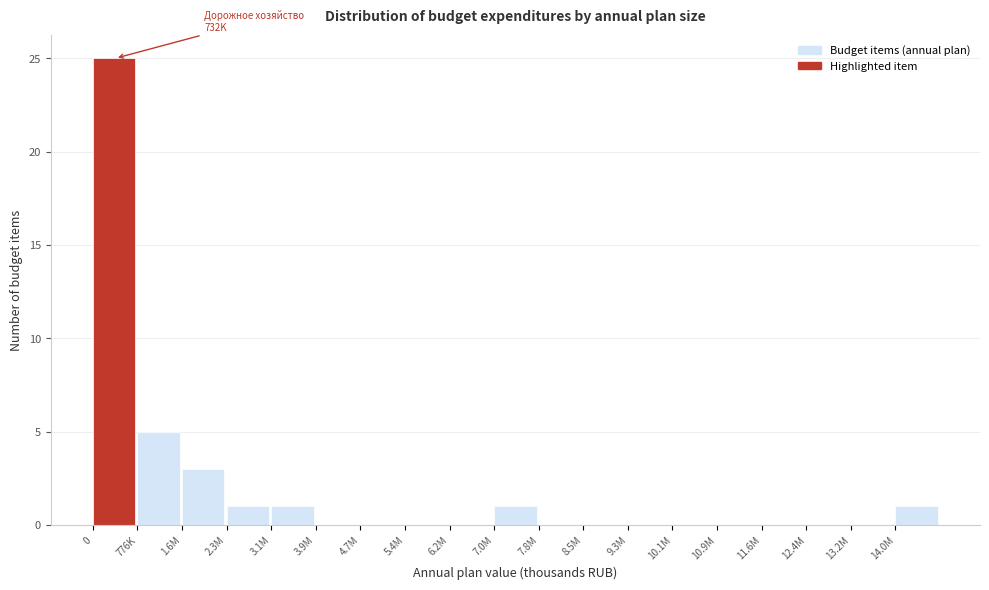

Reading left to right, what are all the values shown in this chart?

0=25	776K=5	1.6M=3	2.3M=1	3.1M=1	3.9M=0	4.7M=0	5.4M=0	6.2M=0	7.0M=1	7.8M=0	8.5M=0	9.3M=0	10.1M=0	10.9M=0	11.6M=0	12.4M=0	13.2M=0	14.0M=1